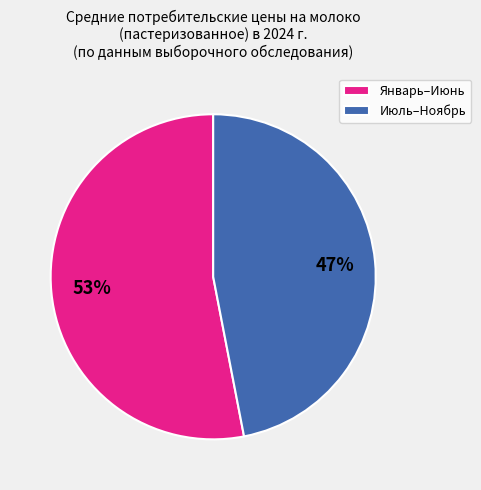

To the nearest percent, what is the average slice percentage?

50%